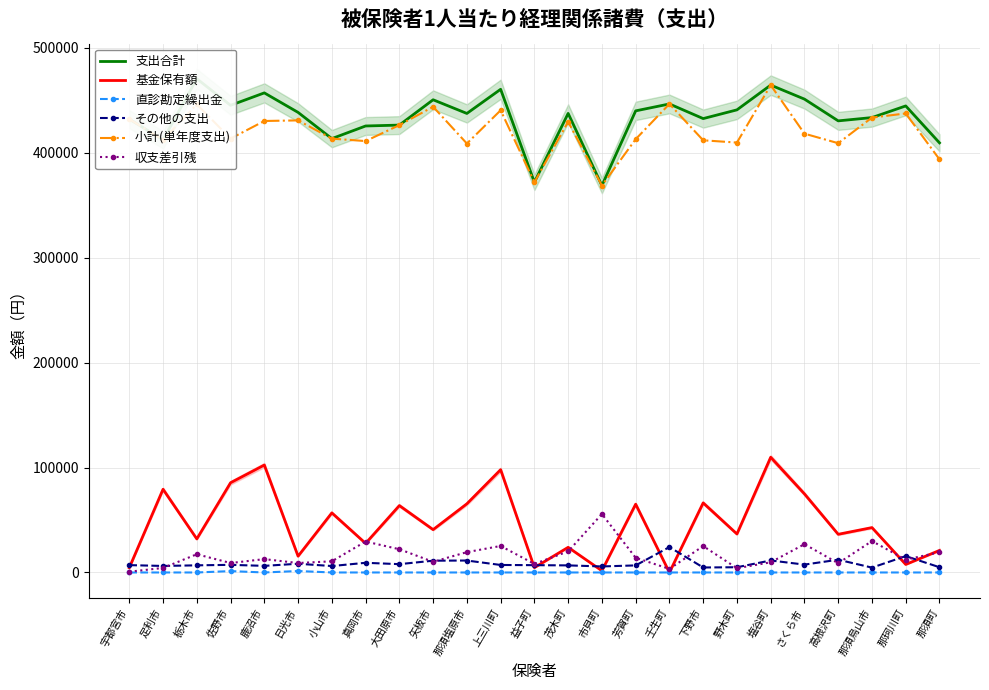

True or false: 直診勘定繰出金 and その他の支出 cross at least once.

False